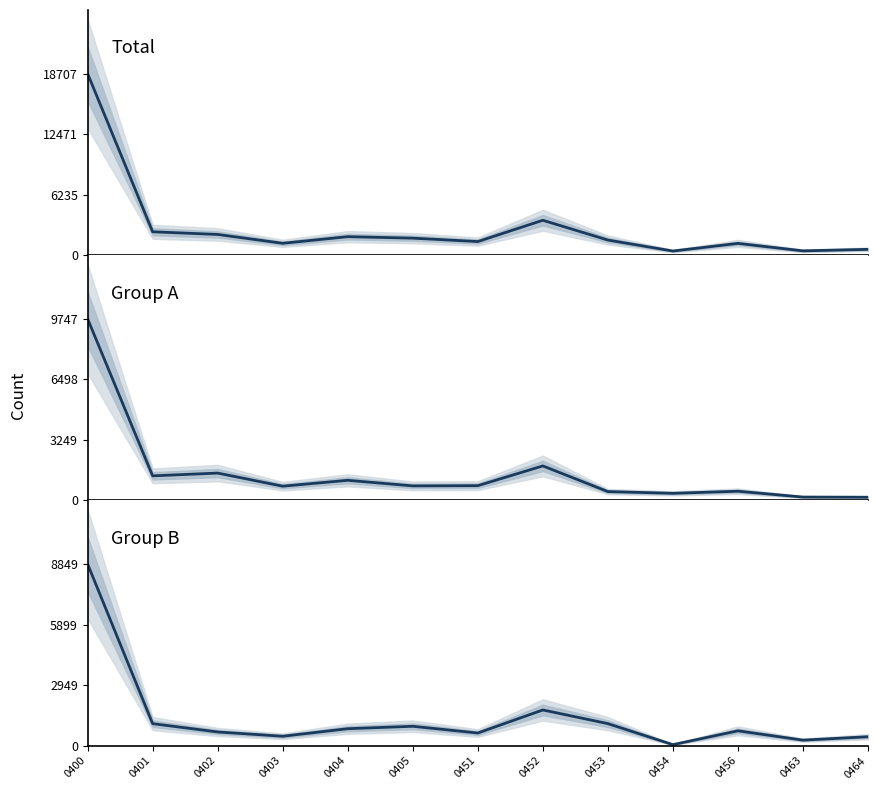

Which has a higher value, 0402 or 0463?

0402